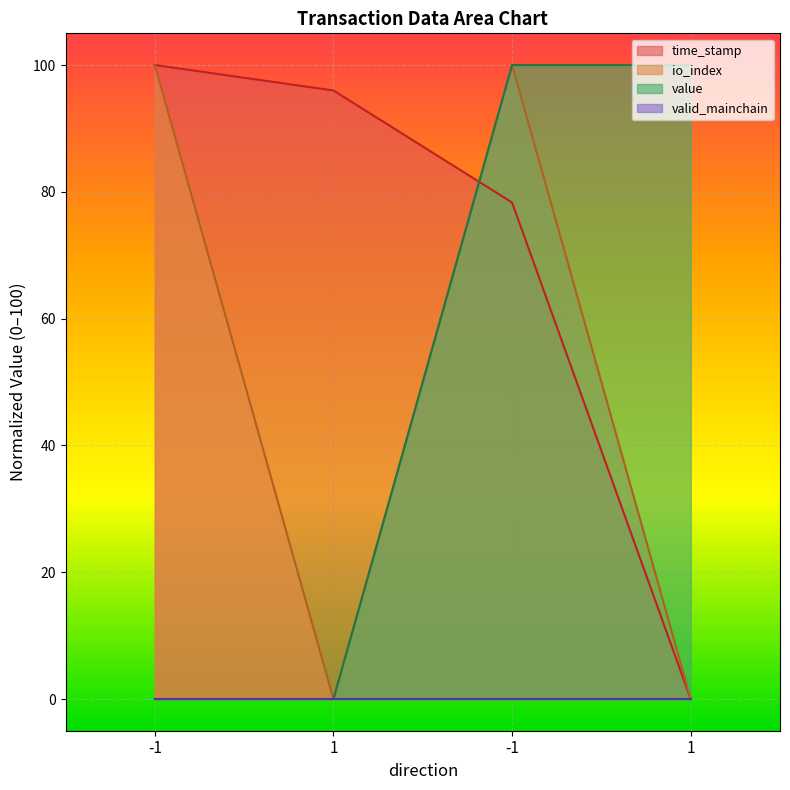

What is the label of the 1st point from the right?

1